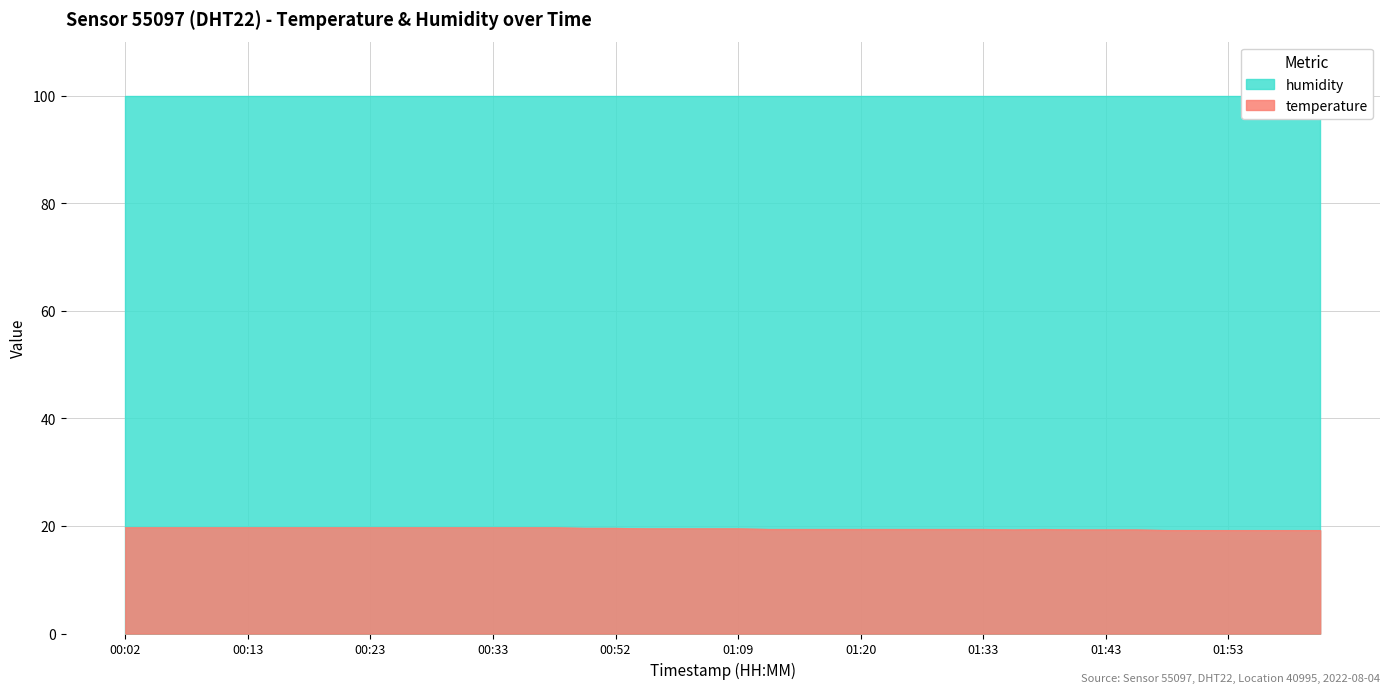

What is the maximum value for temperature?

19.7